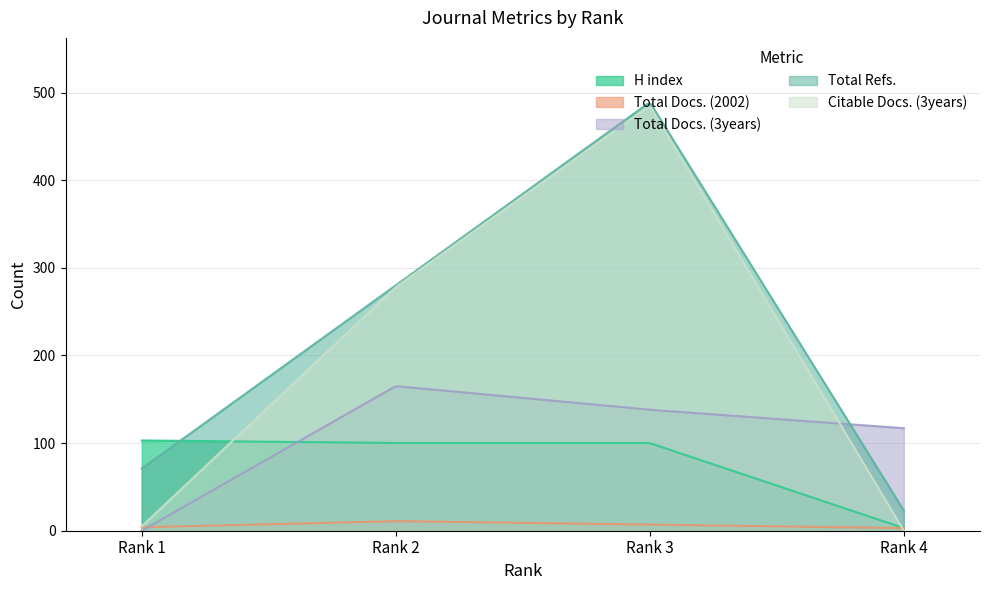

What are all the series names shown in the legend?

H index, Total Docs. (2002), Total Docs. (3years), Total Refs., Citable Docs. (3years)